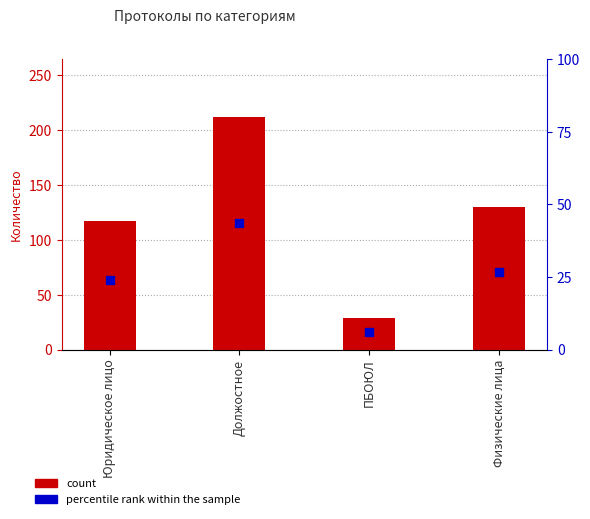

Is the value of percentile rank within the sample at ПБОЮЛ greater than the value of 1. Количество составленных протоколов (ед.) at ПБОЮЛ?

No